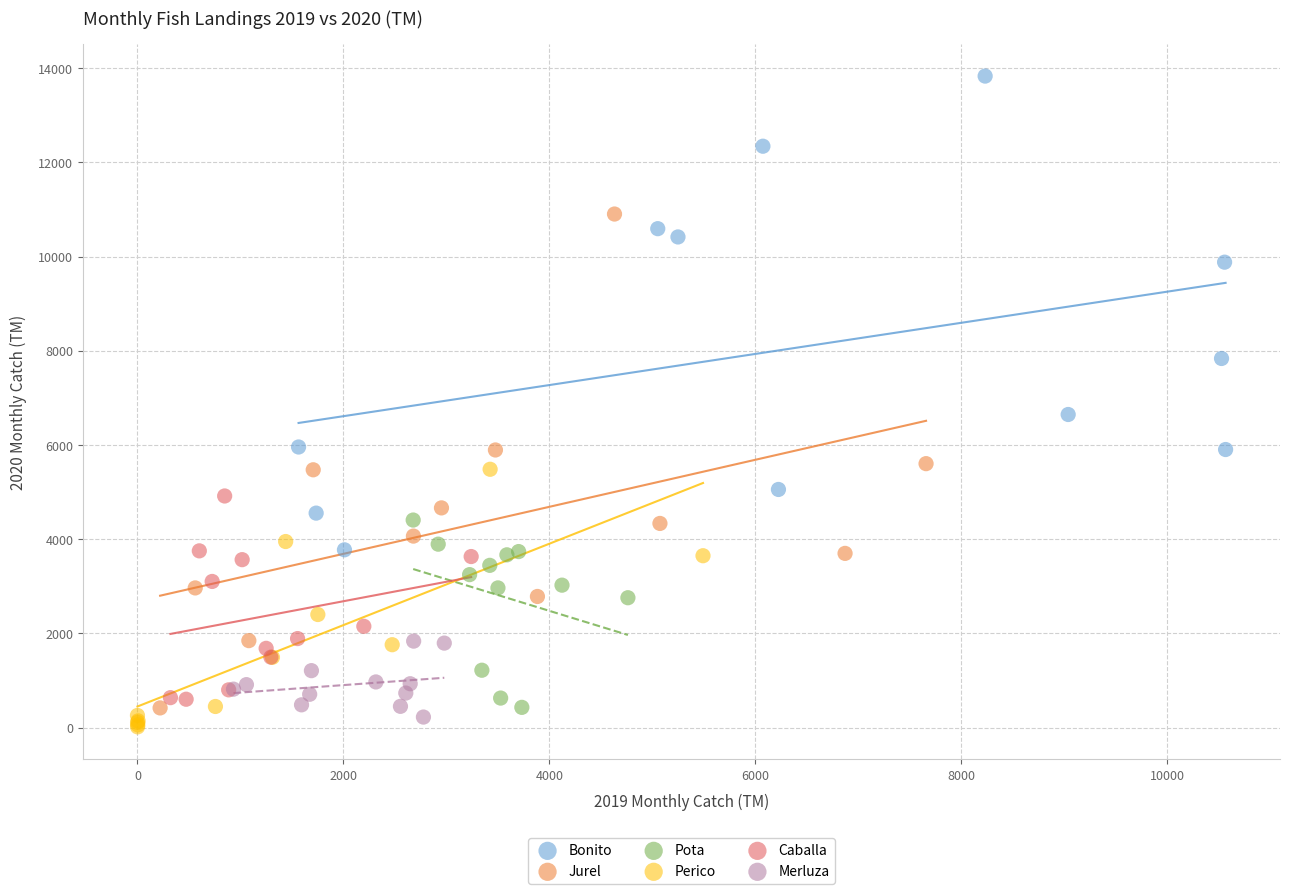

Which series contains the highest Y value?

Bonito